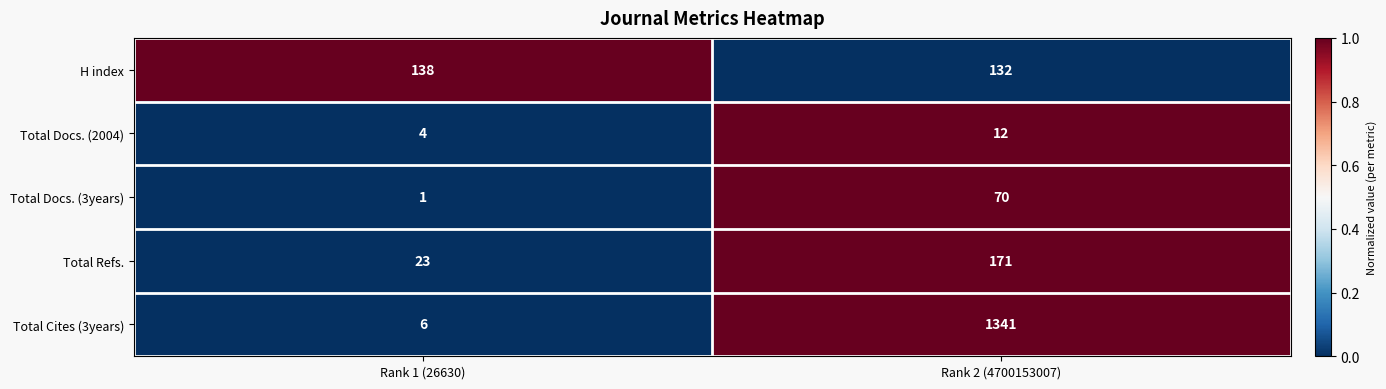

What is the maximum value for Total Docs. (2004)?

12